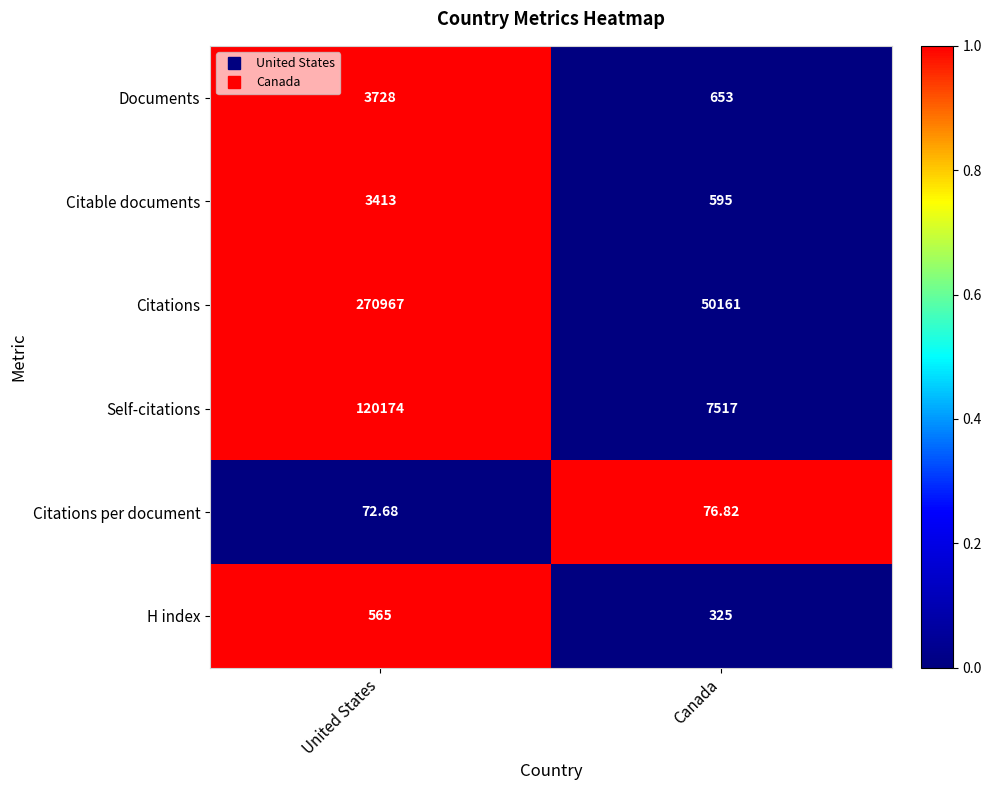

How many distinct data groups are displayed?

6